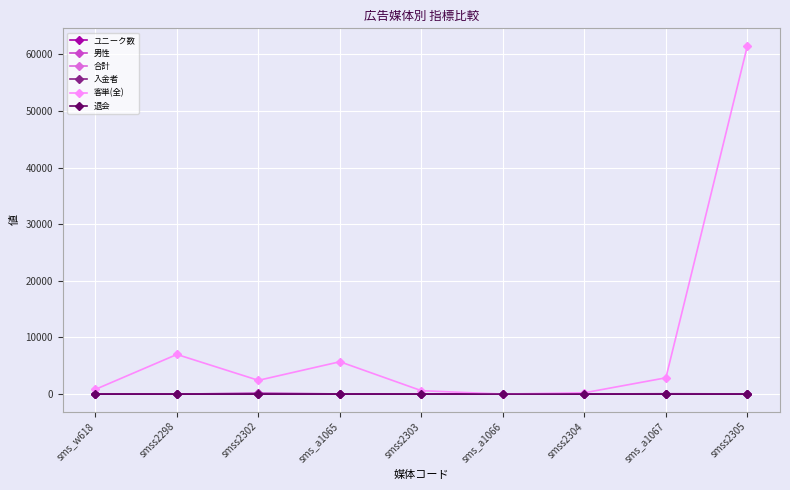

The value of 退会 at smss2303 is 0. True or false?

True